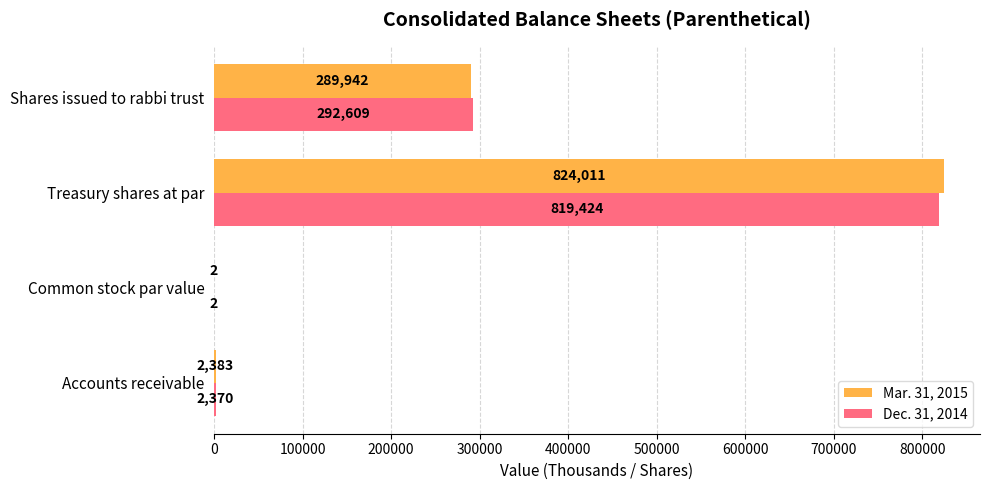

What is the total value across all series at Accounts receivable?

4753